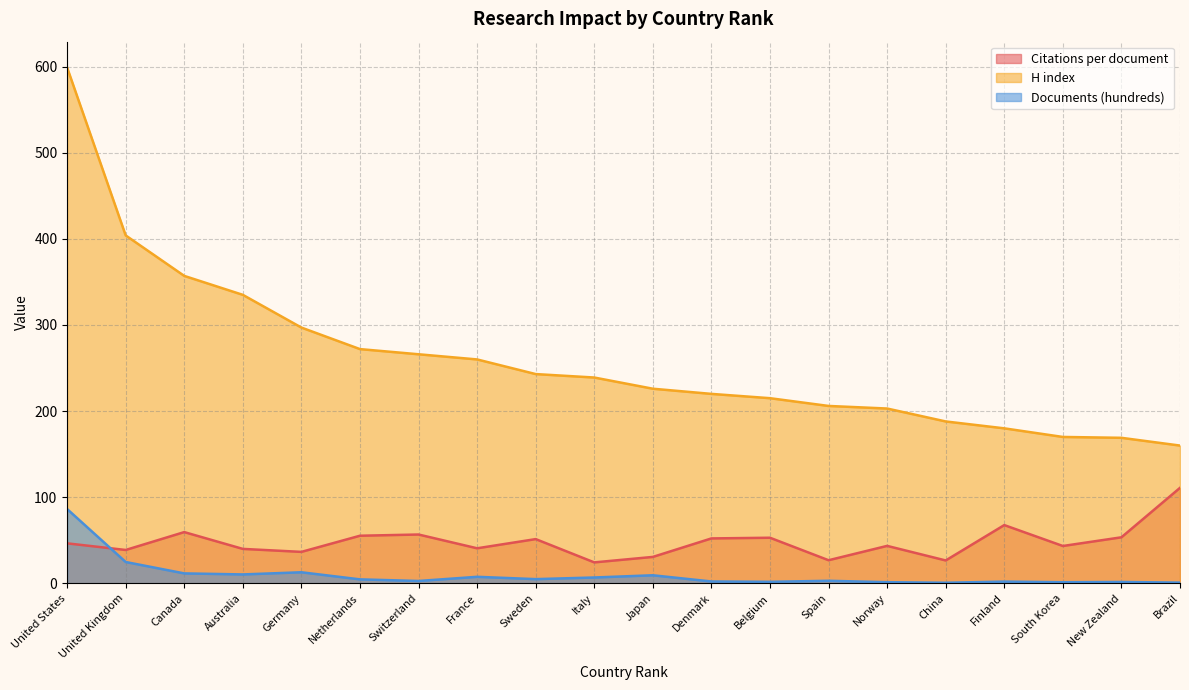

What is the value of the H index point at the 1st from the left?

599.0